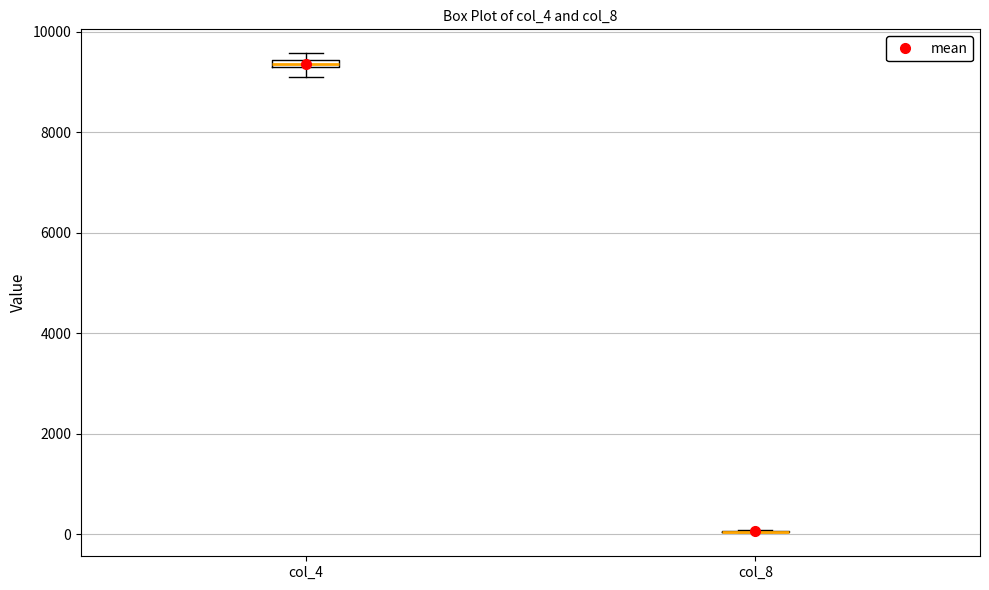

Where is the lower edge of the box for col_4 on the y-axis? The values are not printed on the chart, so give them approximately, as read against the axis.

9200